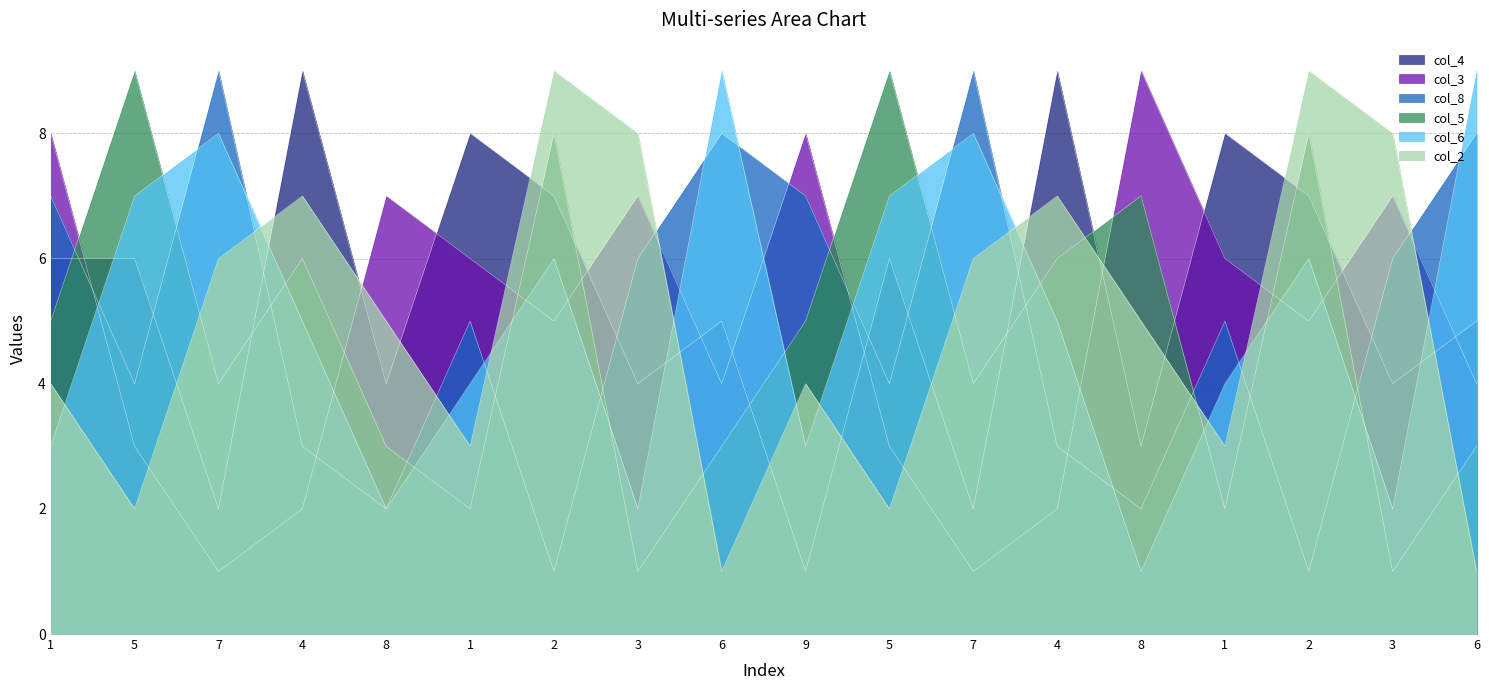

Rank the series by their maximum value, from highest to lowest.

col_4, col_3, col_8, col_5, col_6, col_2